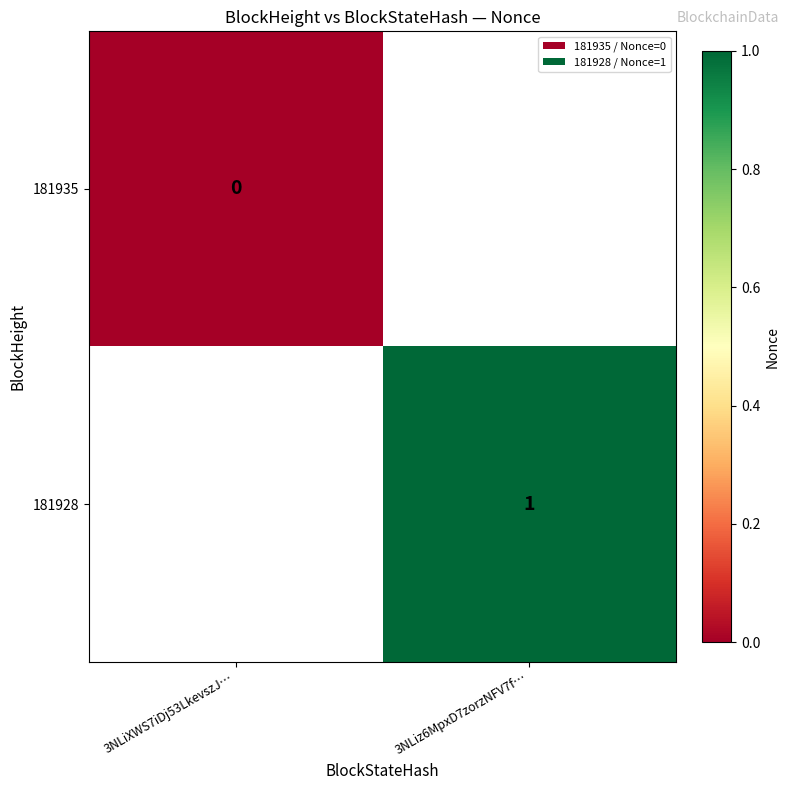

The value of 181928 at 3NLiz6MpxD7zorzNFV7f… is 0. True or false?

False